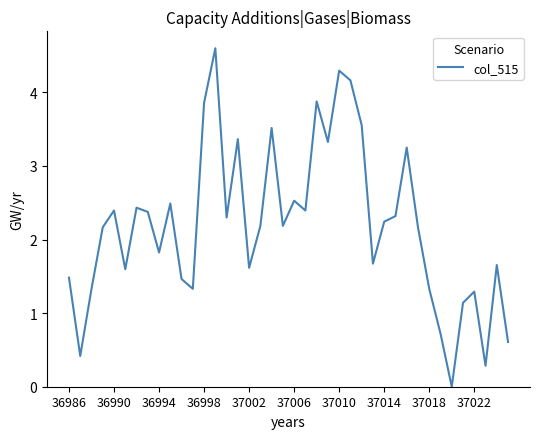

What is the difference between the maximum and minimum values?

4.6